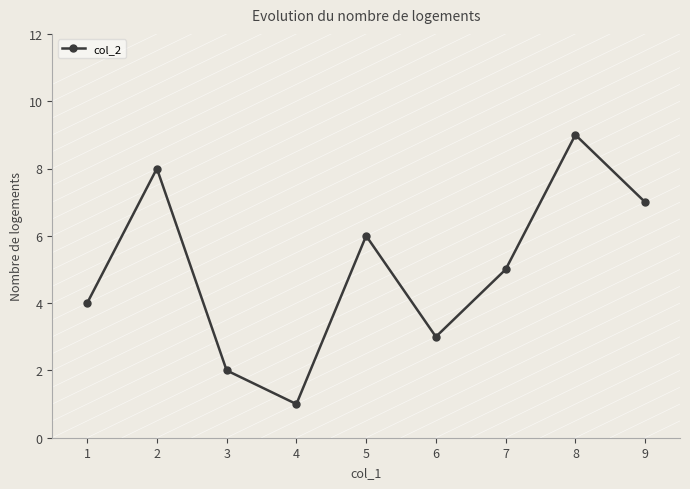

List the labels in order of value, smallest first.

4, 3, 6, 1, 7, 5, 9, 2, 8